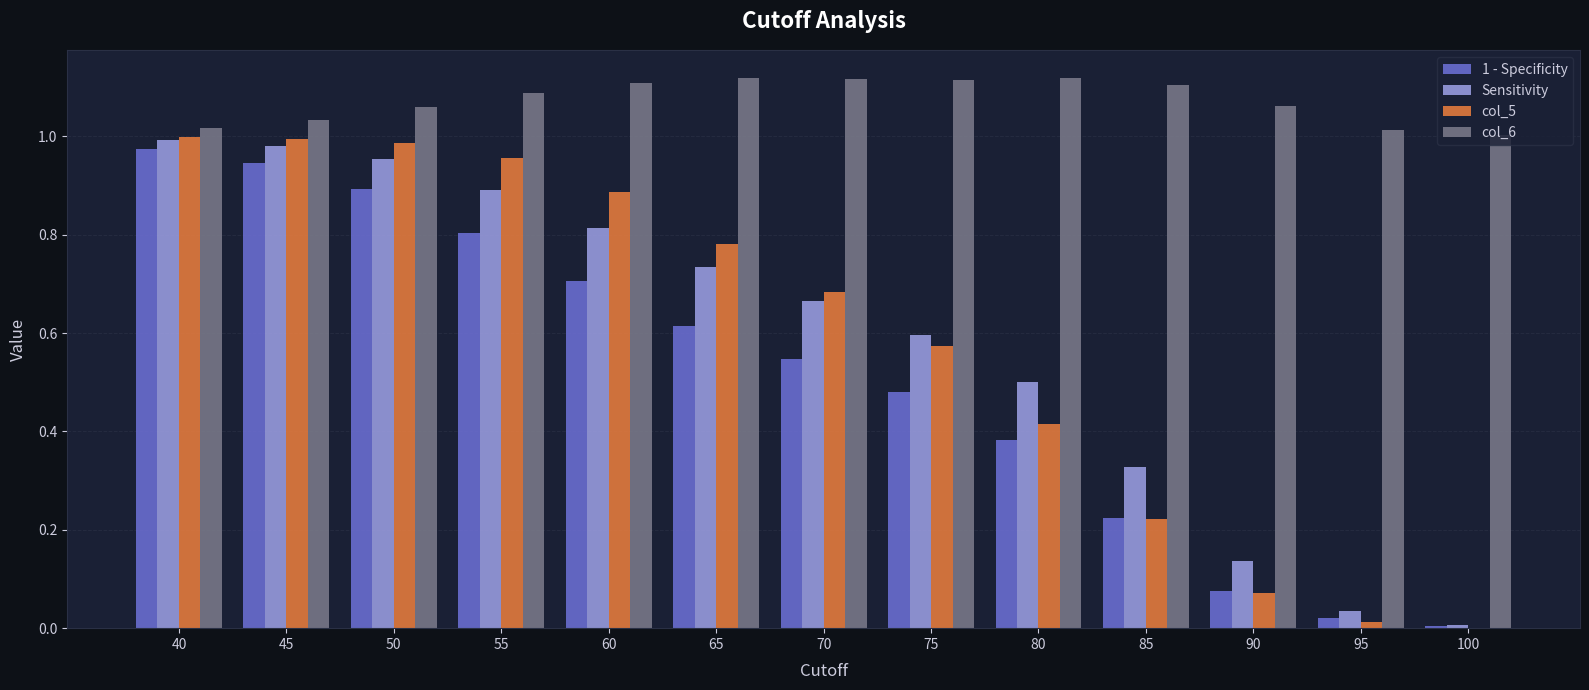

Is it true that col_5 equals 0.2 at 60?

False